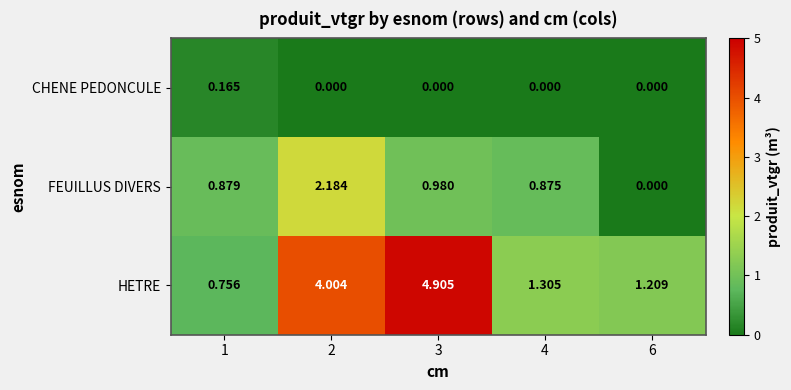

At 3, list the series in order from largest to smallest.

HETRE, FEUILLUS DIVERS, CHENE PEDONCULE